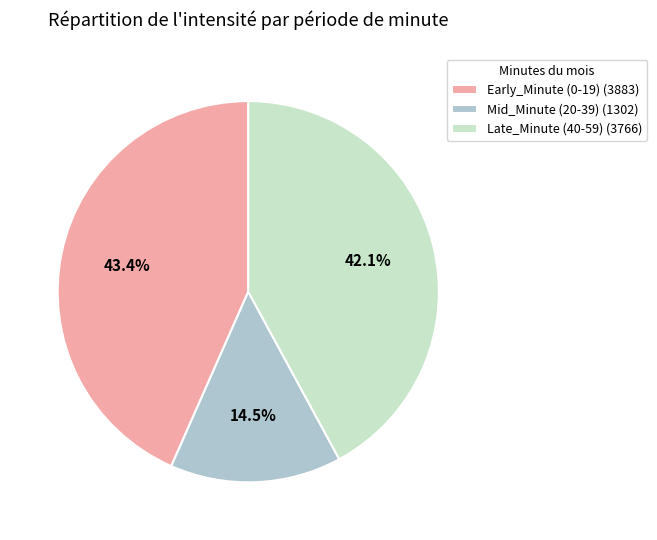

Approximately how many times larger is the value at Early_Minute (0-19) (3883) compared to Mid_Minute (20-39) (1302)?

3.0